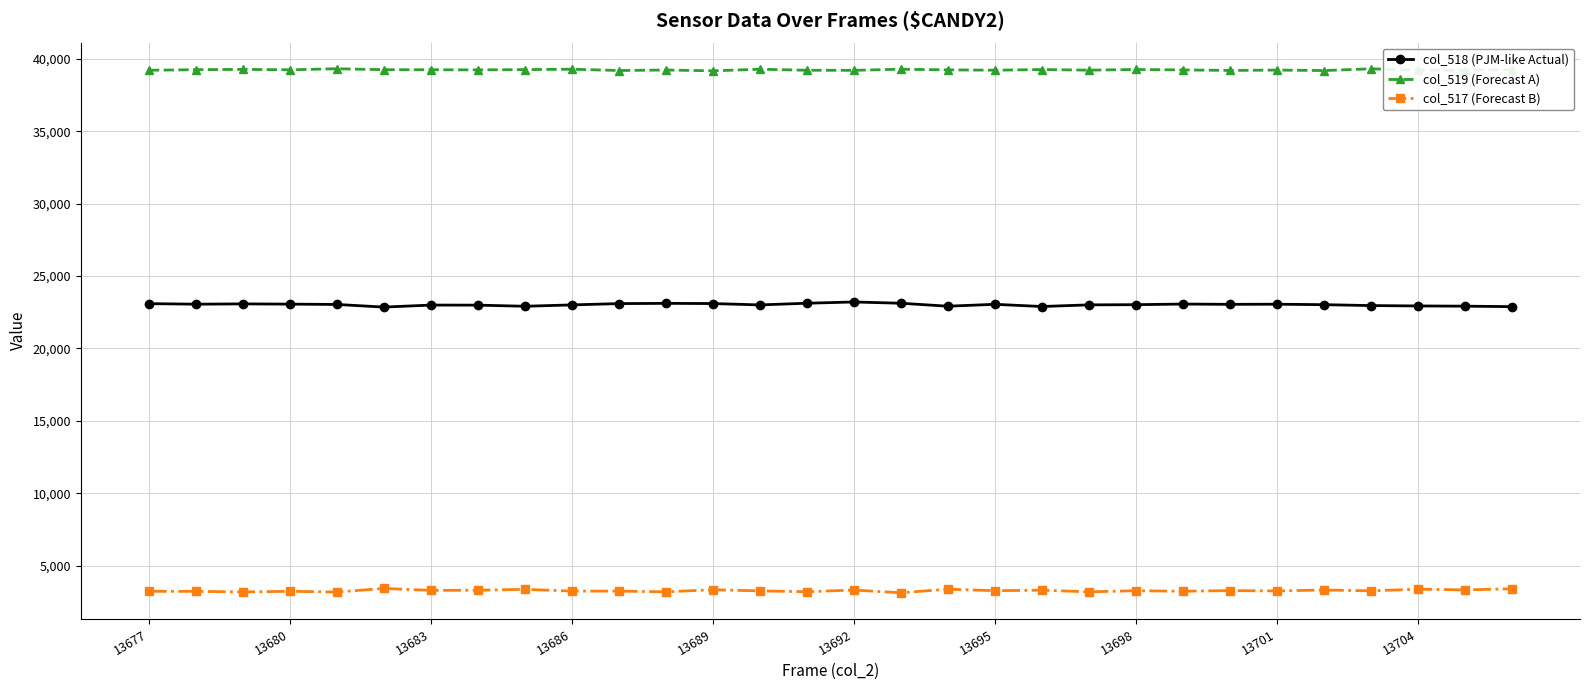

How many distinct data groups are displayed?

3